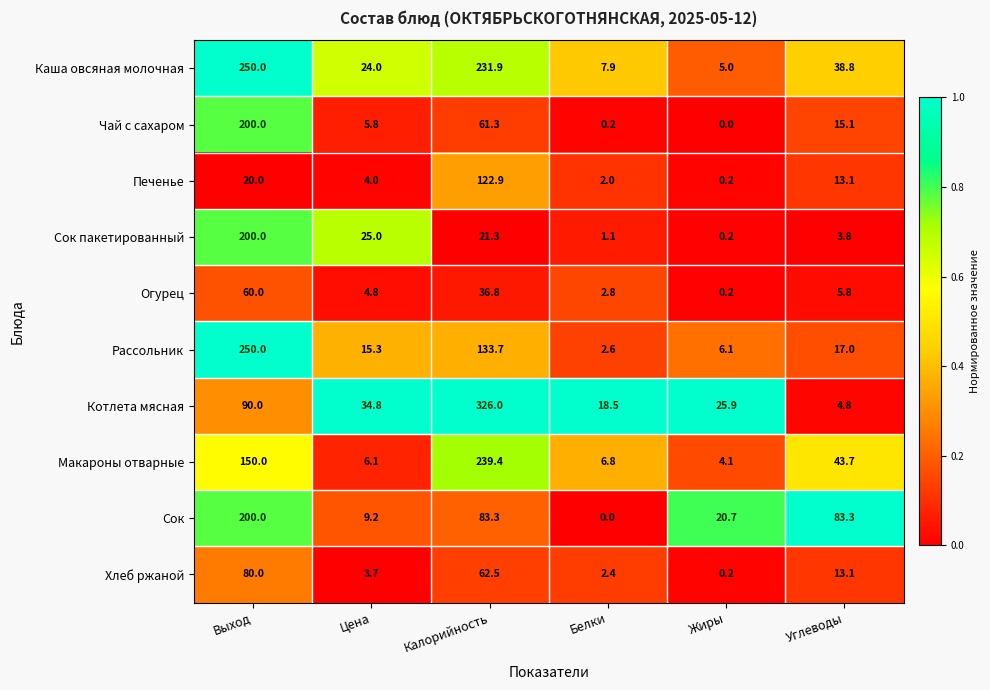

Is the value of Каша овсяная молочная at Выход greater than the value of Макароны отварные at Жиры?

Yes